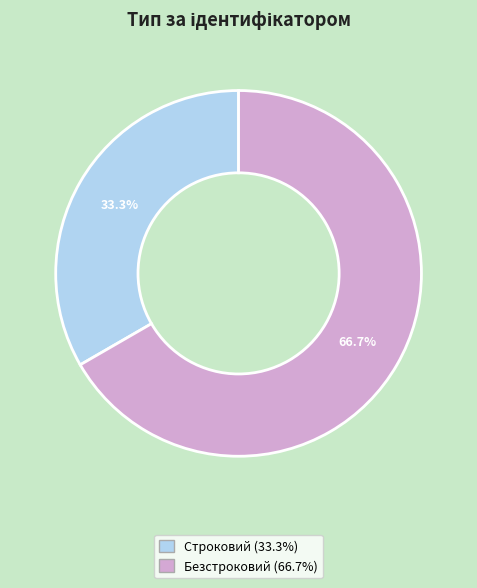

What percentage is the Безстроковий slice, to the nearest percent?

67%